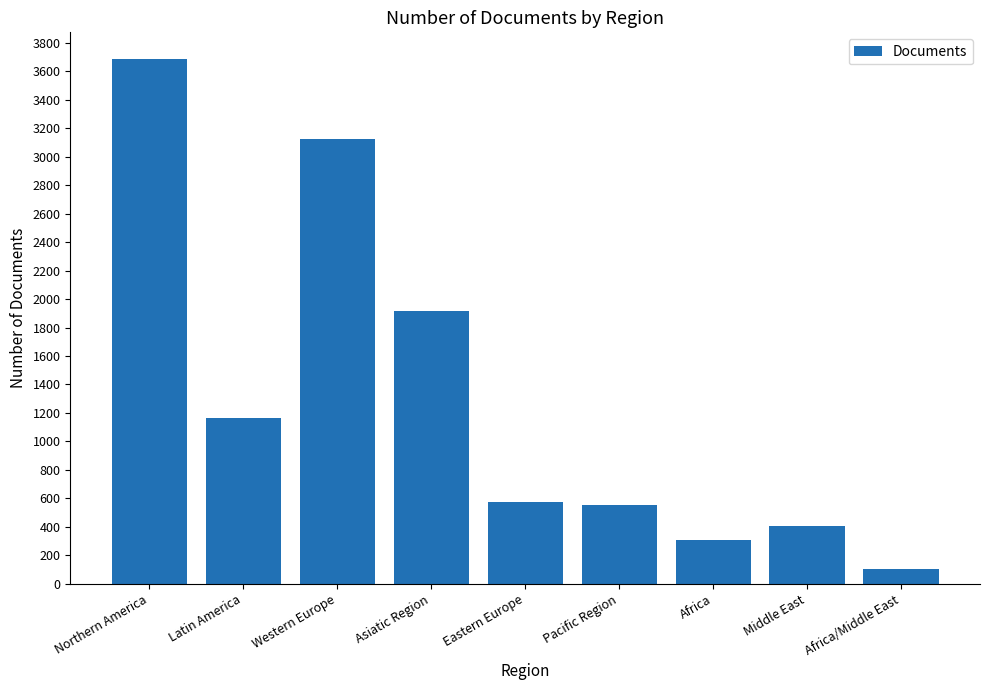

At which category does the chart reach its minimum across all series?

Africa/Middle East